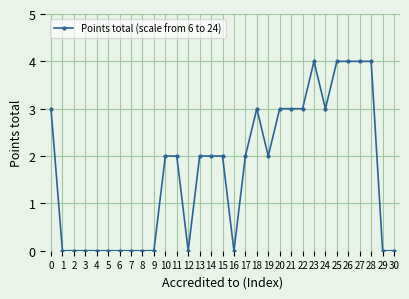

What is the difference between the second highest and minimum values?

4